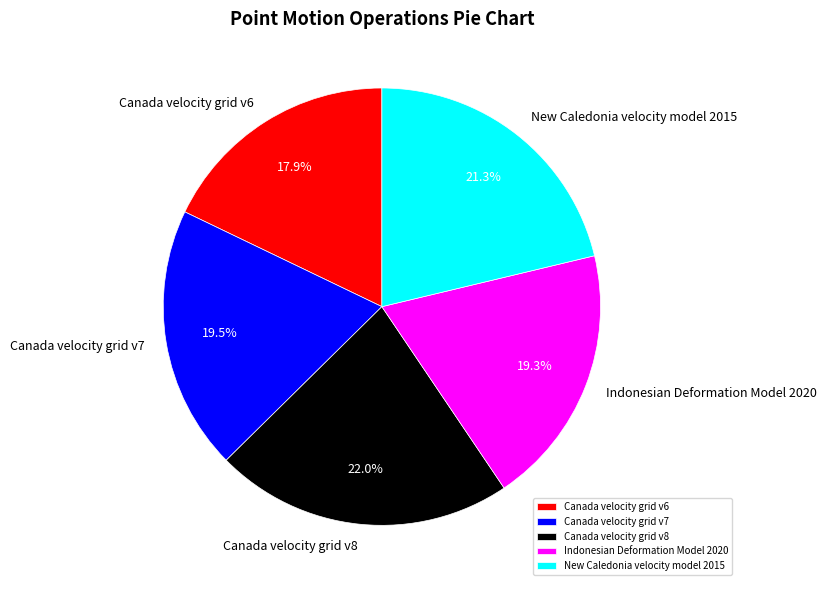

How many slices are in this pie chart?

5